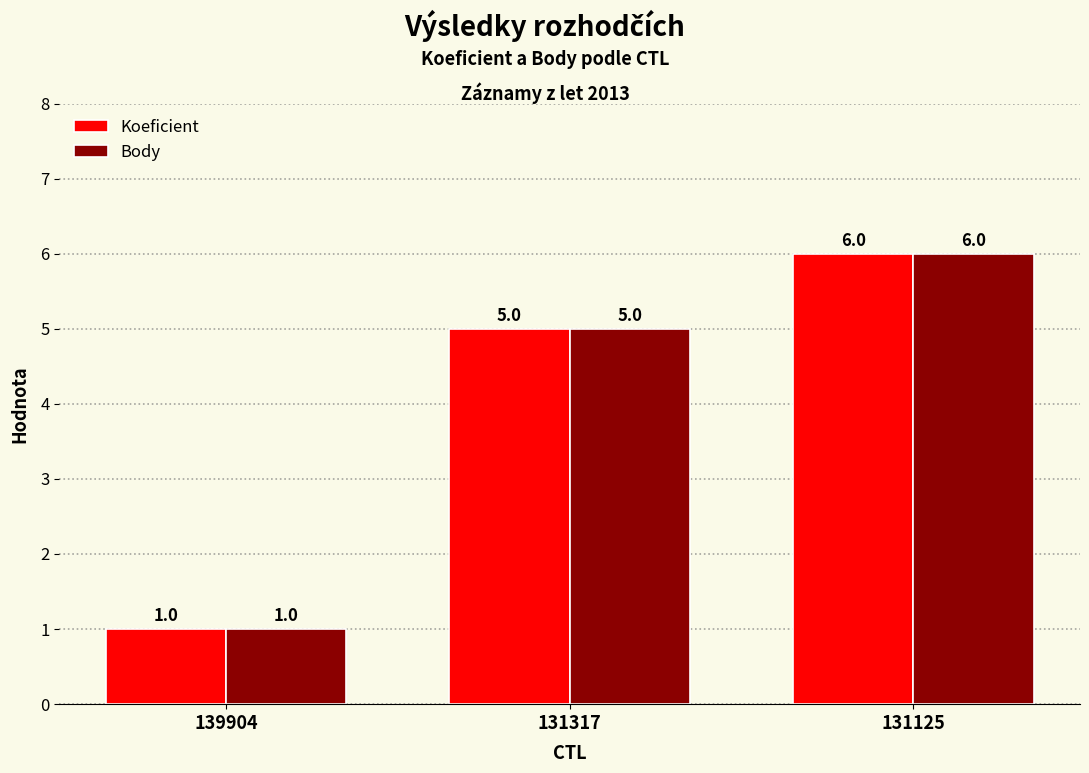

Does the chart contain any negative values?

No